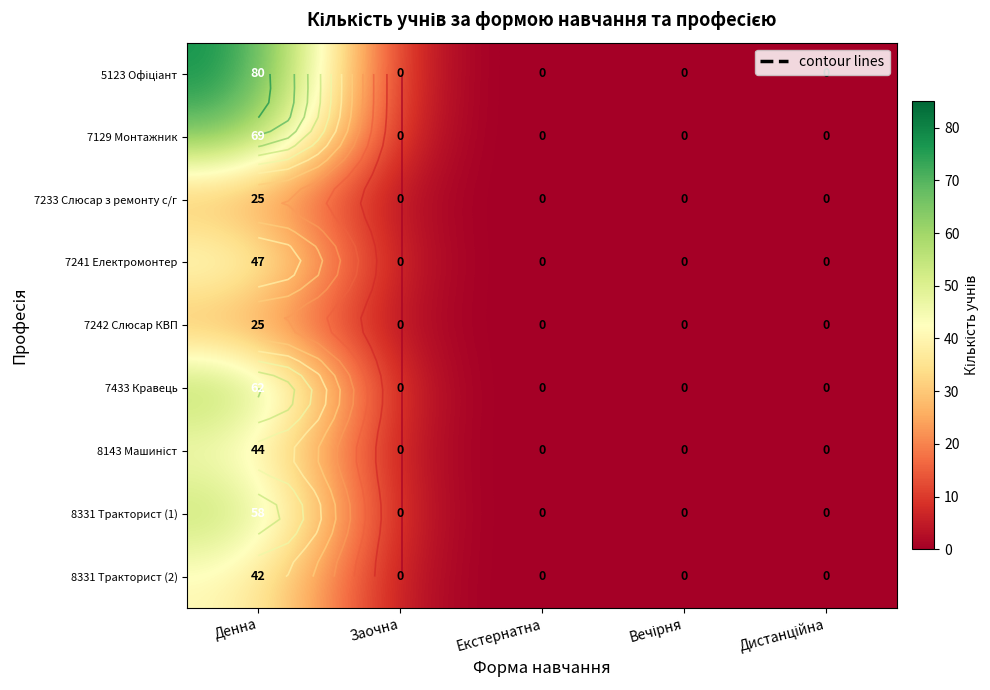

Which series has the widest spread of values?

5123 Офіціант